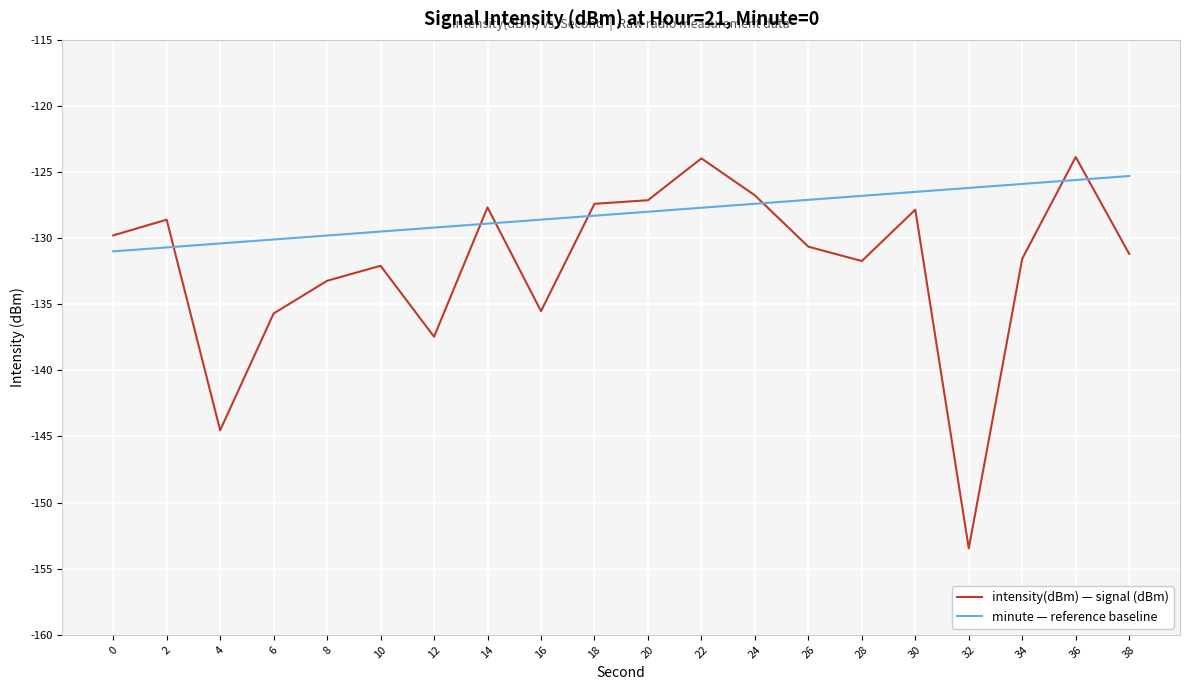

What is the difference between the intensity(dBm) — signal (dBm) values at 6 and 36?

11.8